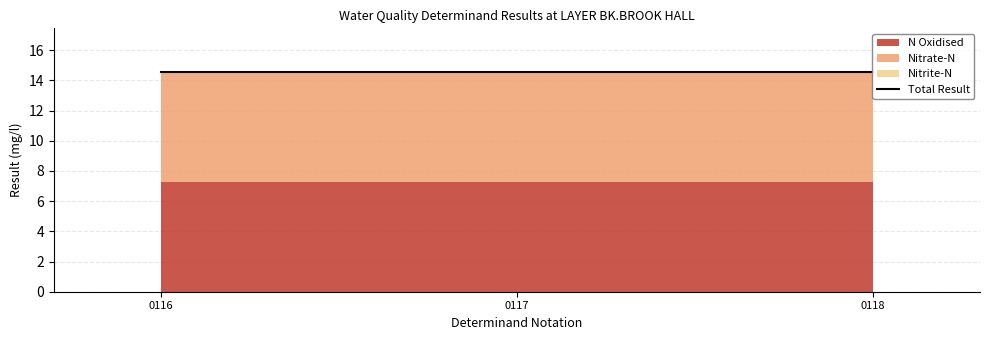

Reading left to right, list all the values displayed in this chart.

N Oxidised: 0116=7.3	0117=7.3	0118=7.3
Nitrate-N: 0116=7.2	0117=7.2	0118=7.2
Nitrite-N: 0116=0.0	0117=0.0	0118=0.0